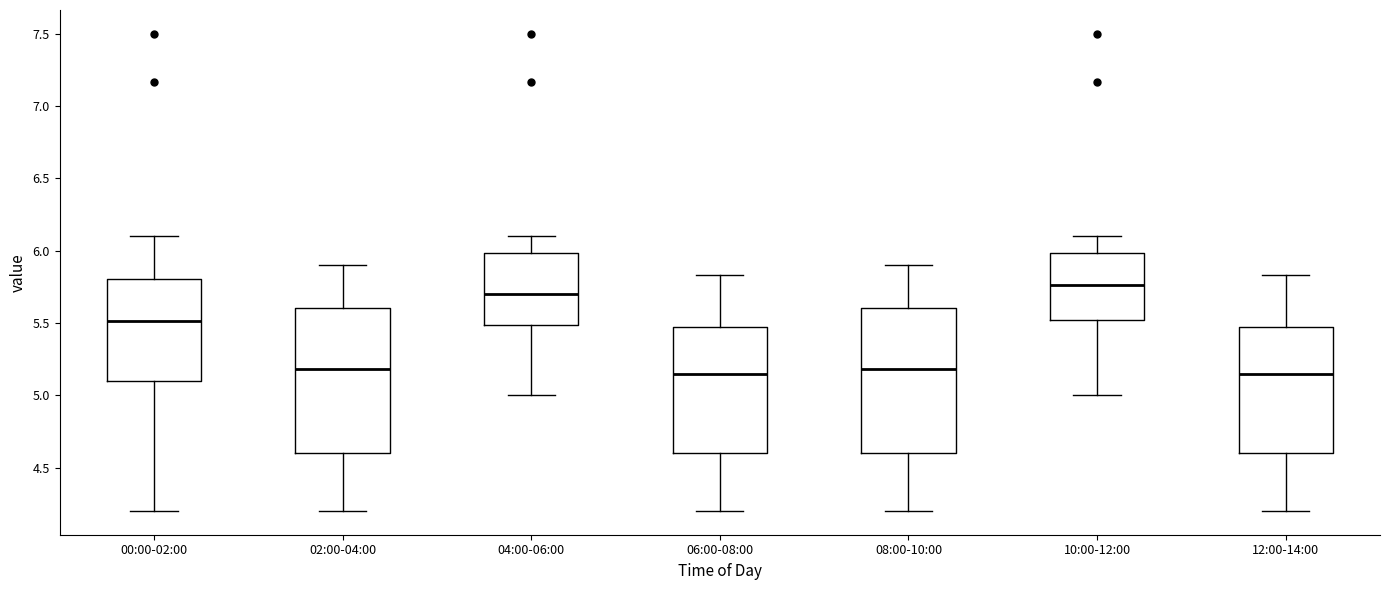

Reading left to right, read every box against the y-axis: the position of its median line, the range the box covers, and the ends of its whiskers. The values are not printed on the chart, so give them approximately, as read against the axis.

00:00-02:00: median 5.50, box 5.10 to 5.80, whiskers 4.20 to 6.10
02:00-04:00: median 5.20, box 4.60 to 5.60, whiskers 4.20 to 5.90
04:00-06:00: median 5.70, box 5.50 to 6.00, whiskers 5.00 to 6.10
06:00-08:00: median 5.15, box 4.60 to 5.45, whiskers 4.20 to 5.85
08:00-10:00: median 5.20, box 4.60 to 5.60, whiskers 4.20 to 5.90
10:00-12:00: median 5.75, box 5.50 to 6.00, whiskers 5.00 to 6.10
12:00-14:00: median 5.15, box 4.60 to 5.45, whiskers 4.20 to 5.85